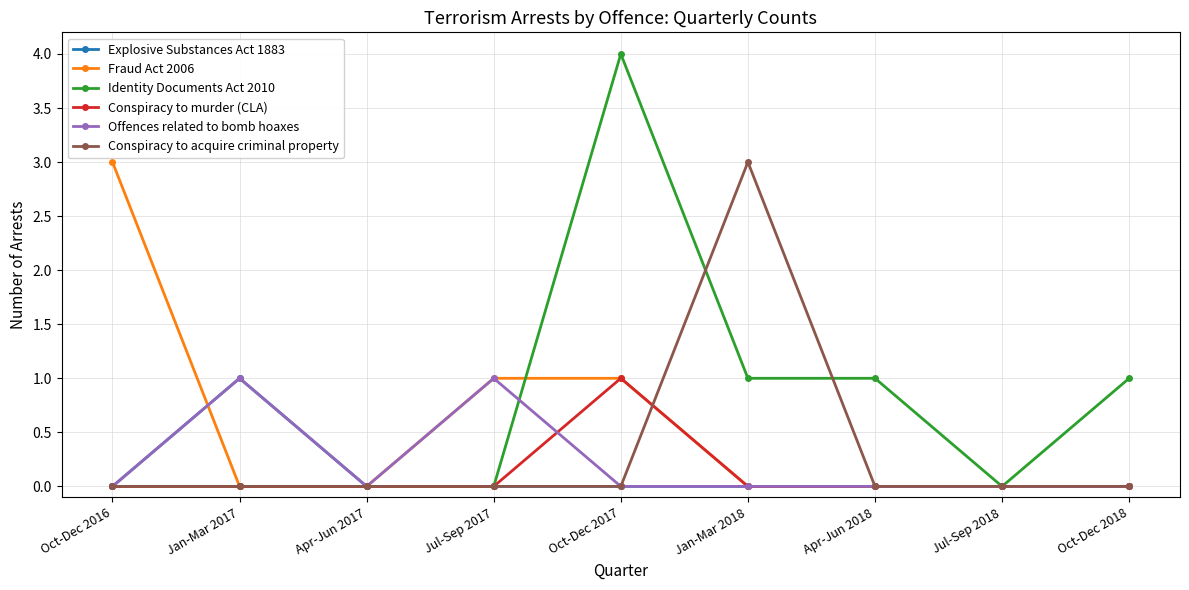

Where is the first local minimum for Offences related to bomb hoaxes?

Apr-Jun 2017